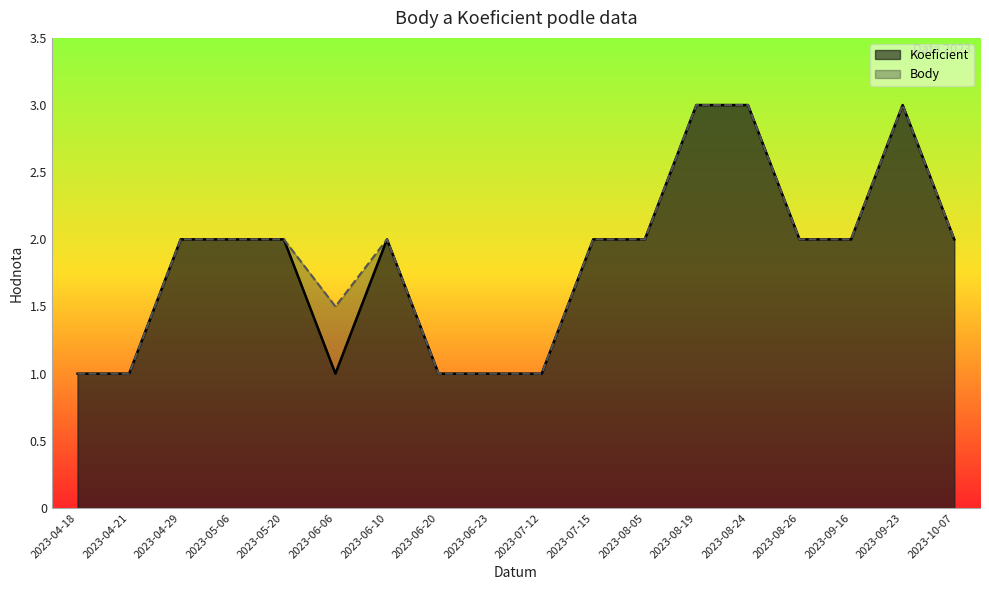

What is the label of the 5th point from the left?

2023-05-20